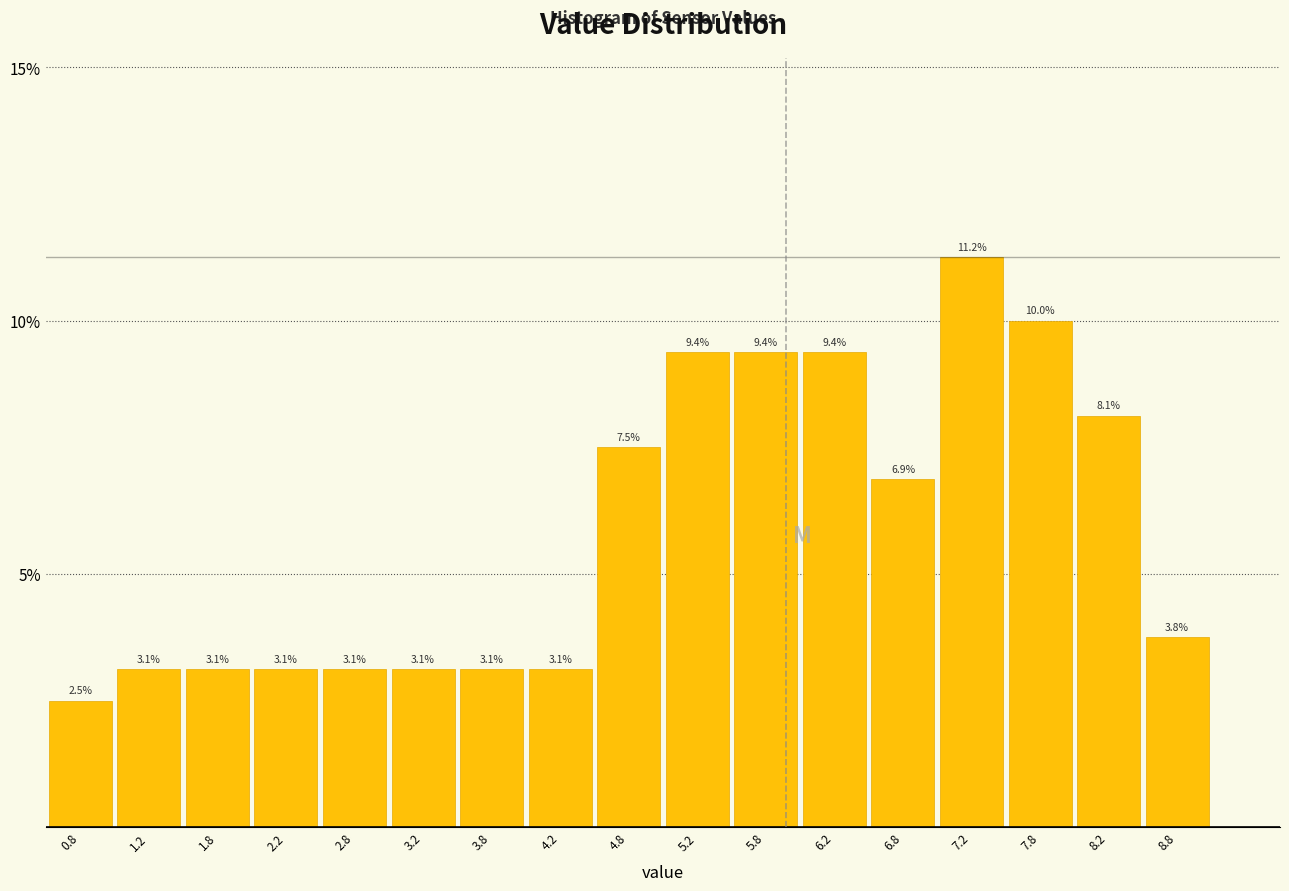

Over which range of the x-axis is the bar tallest?

7.0 to 7.5